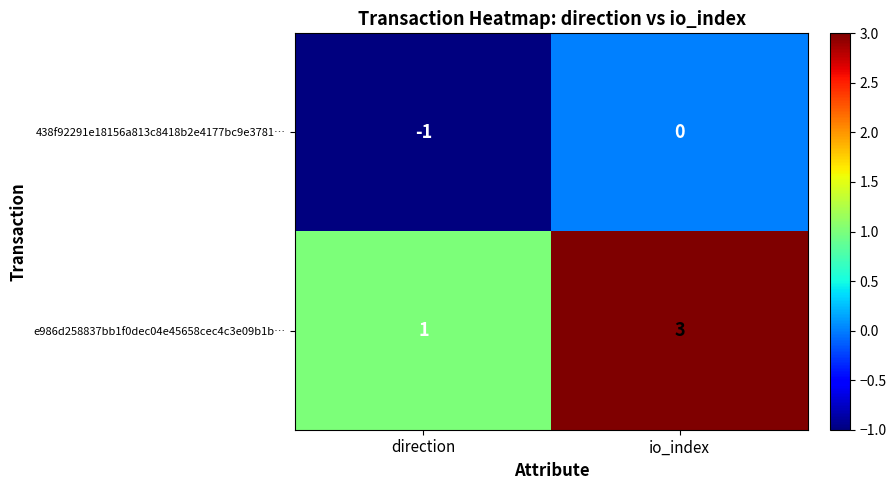

Which series changed the most between direction and io_index?

e986d258837bb1f0dec04e45658cec4c3e09b1b…